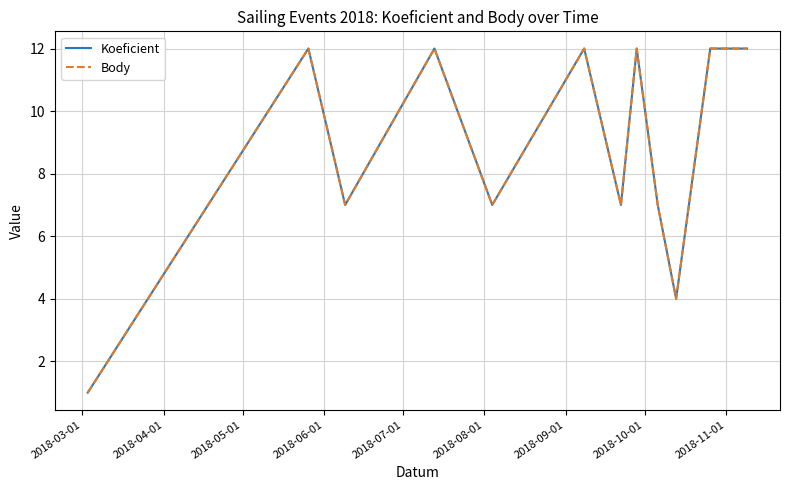

Does the chart display data point markers on the line(s)?

No